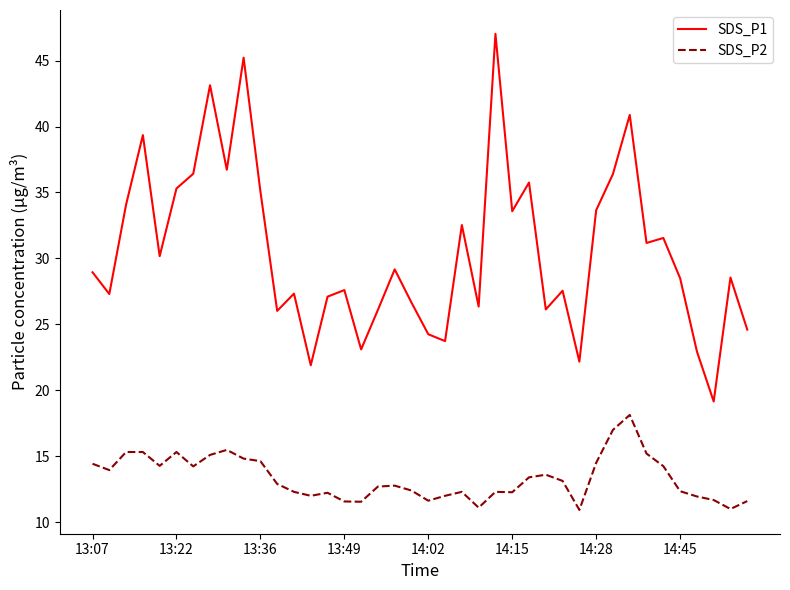

True or false: SDS_P1 and SDS_P2 cross at least once.

False